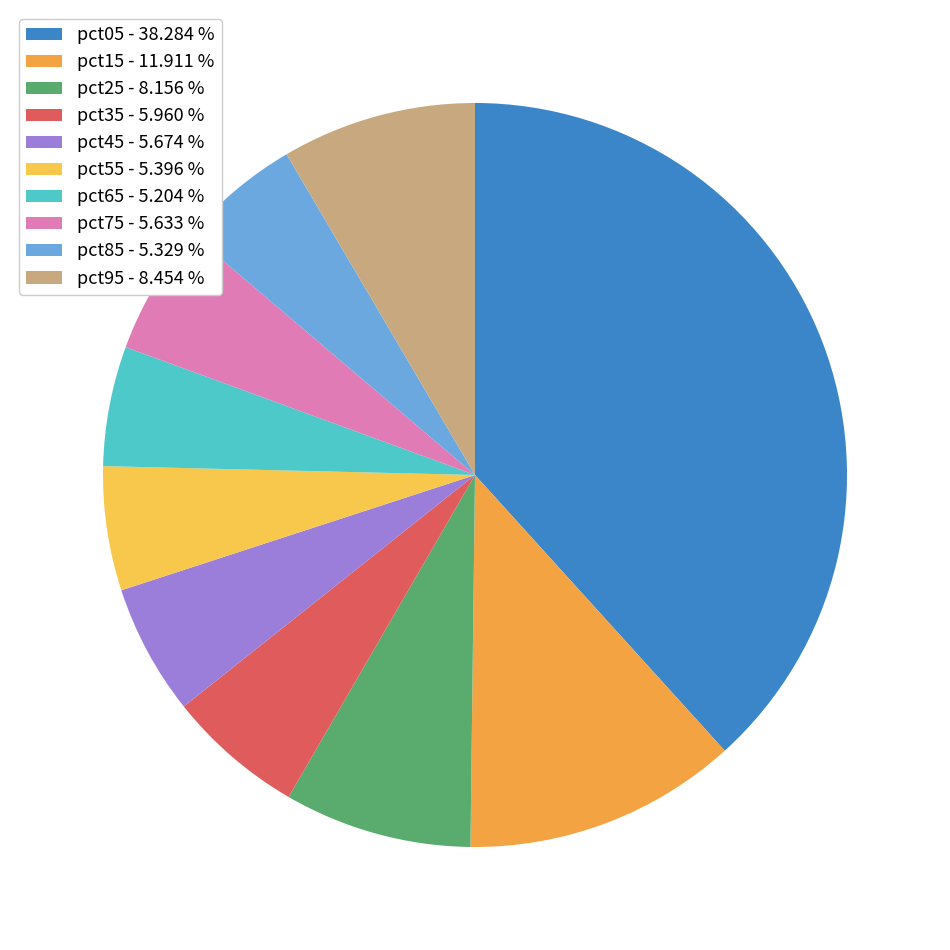

Count the number of slices in the pie.

10